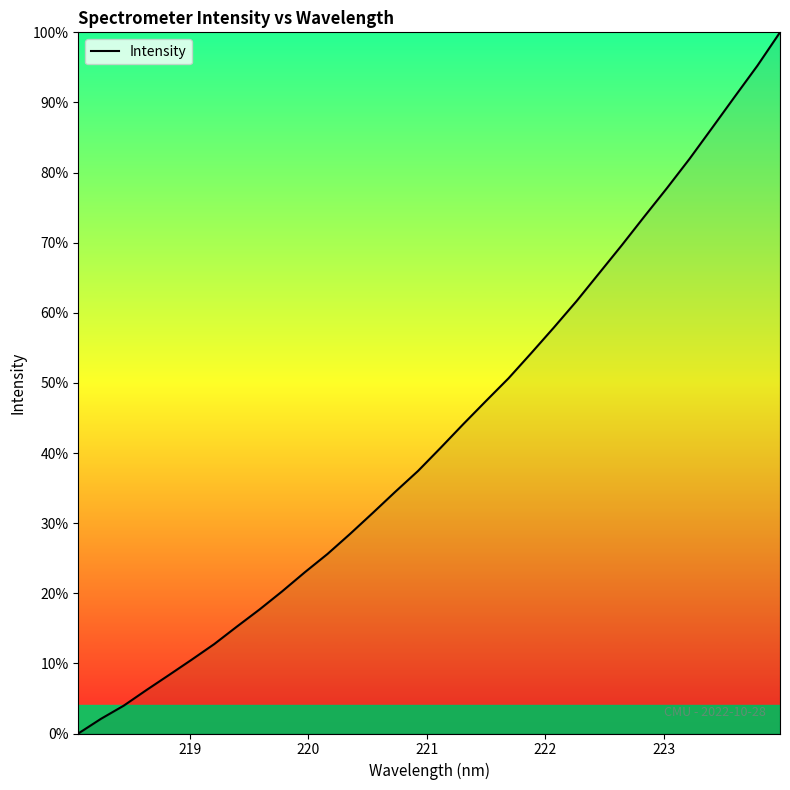

What is the greatest value displayed?

100.0